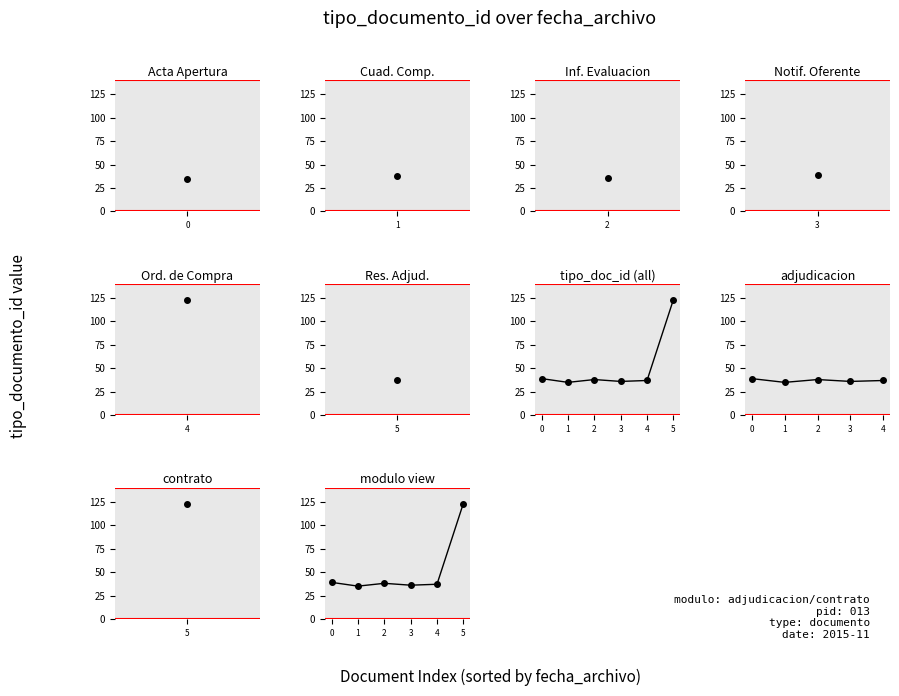

What is the sum of the values at 2015-11-13 10:07:20 and 2015-11-13 10:43:38?

75